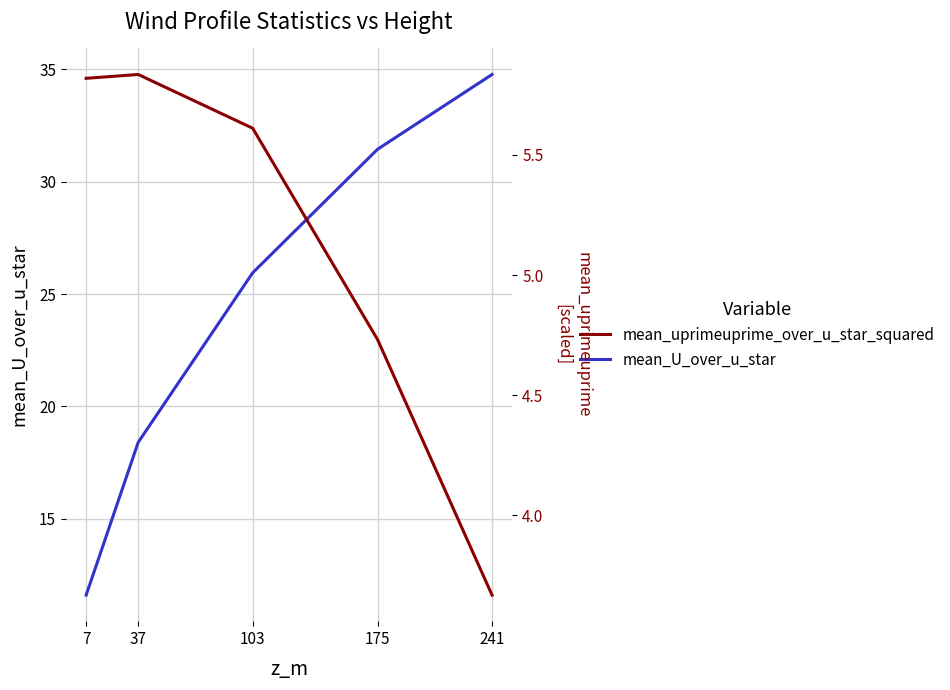

What is the sum of the mean_uprimeuprime_over_u_star_squared values at 241 and 7?

9.5